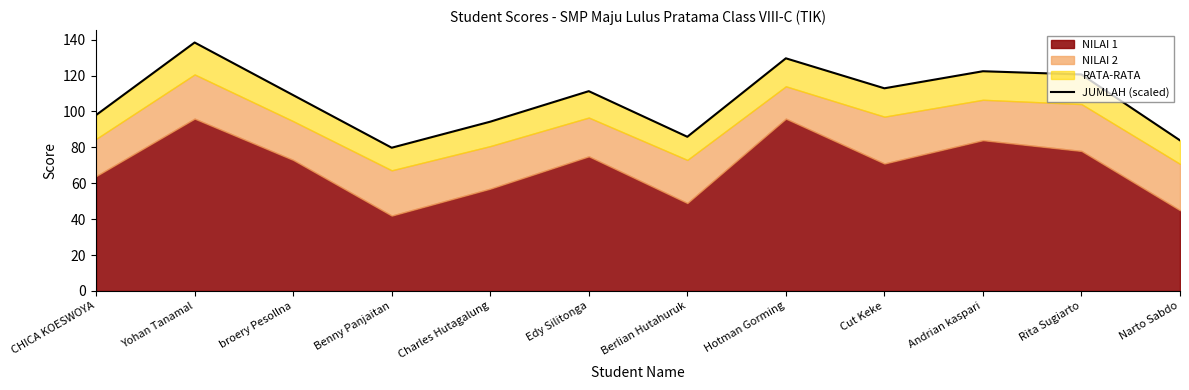

Approximately how many times larger is the value at Charles Hutagalung compared to broery Pesollna?

0.9